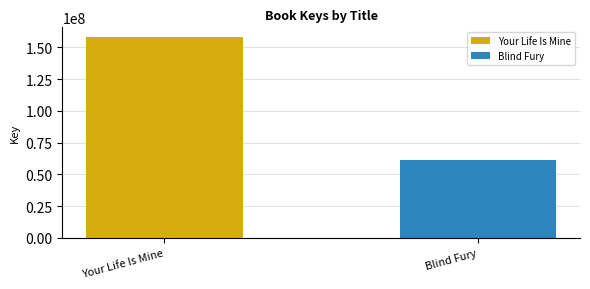

Rank the series by their maximum value, from highest to lowest.

Your Life Is Mine, Blind Fury